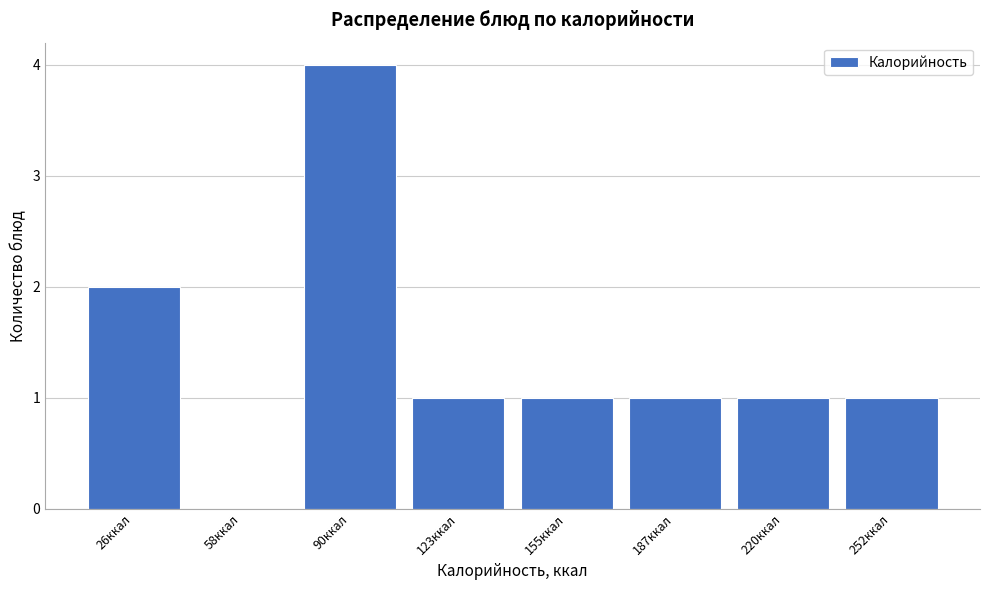

Reading right to left, extract all data points from this chart.

252ккал=1	220ккал=1	187ккал=1	155ккал=1	123ккал=1	90ккал=4	58ккал=0	26ккал=2